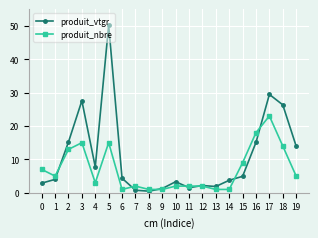

True or false: produit_nbre has more than 1 interior local peaks.

True